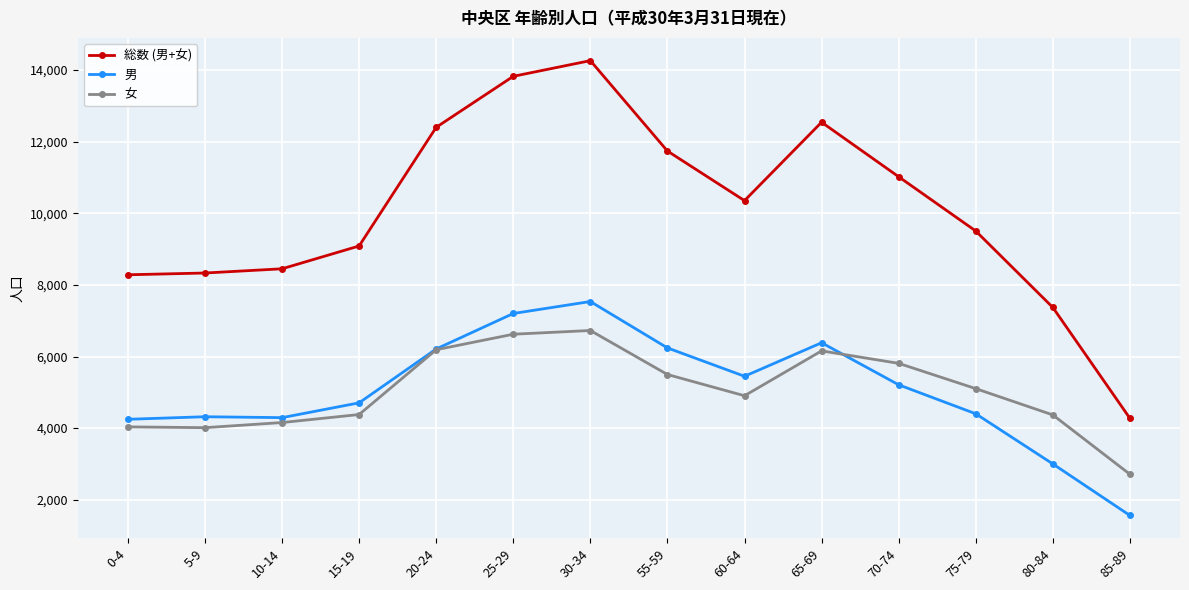

The value of 女 at 15-19 is 4380. True or false?

True